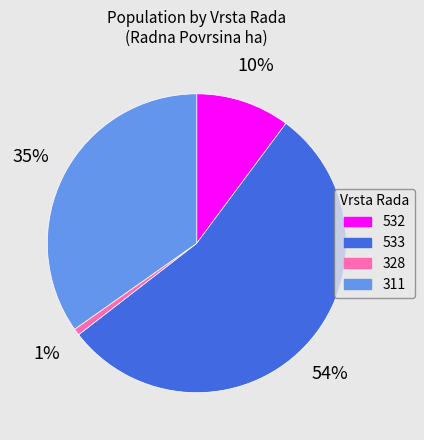

Rank the categories by value from highest to lowest.

533, 311, 532, 328